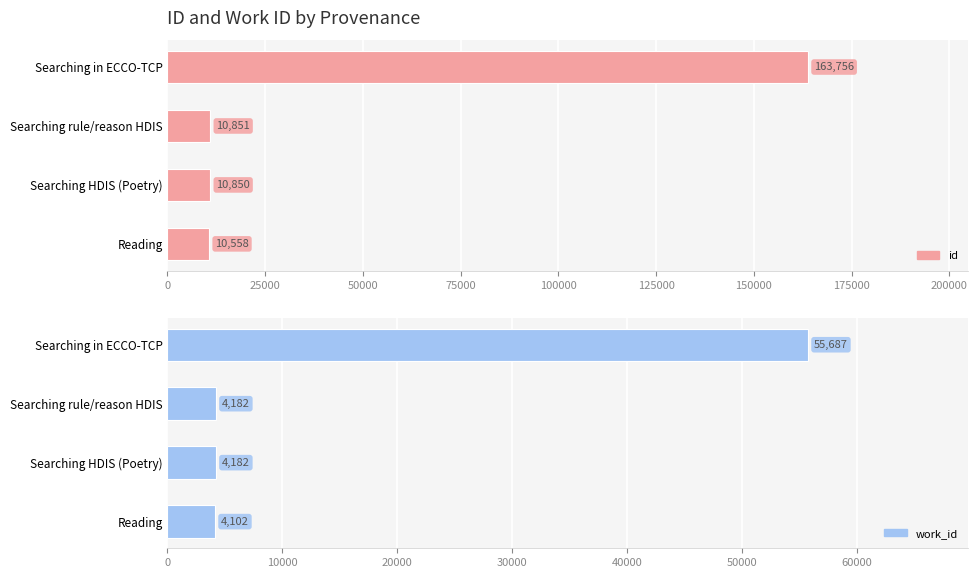

Which series changed the most between Searching HDIS (Poetry) and Searching rule/reason HDIS?

id